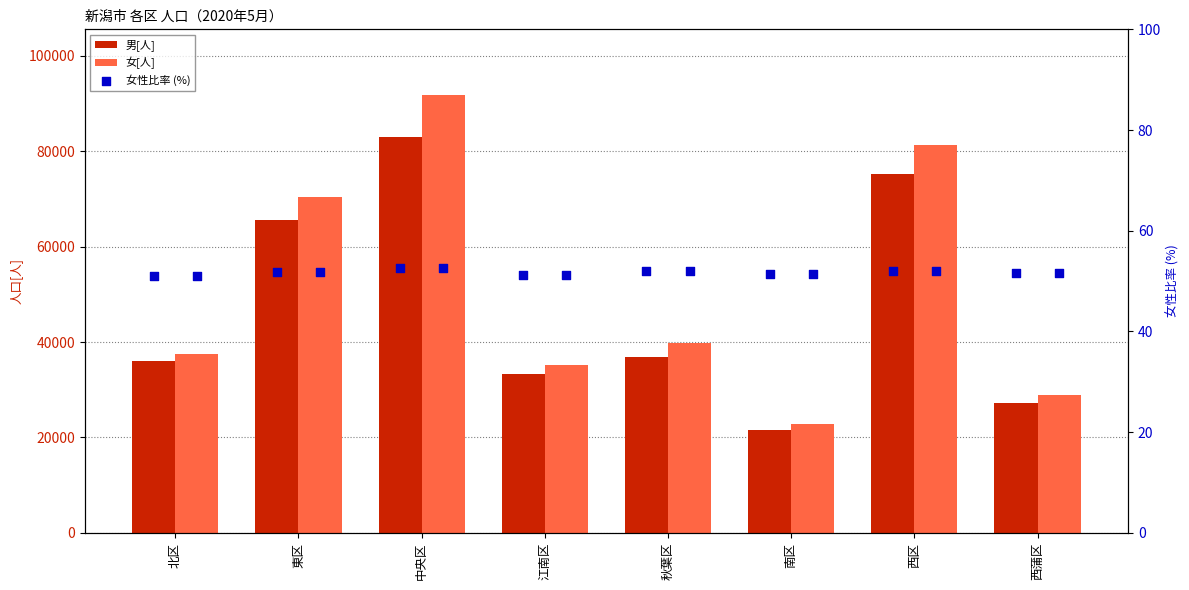

Is the value of 女性比率 (%) at 中央区 greater than the value of 女[人] at 西区?

No